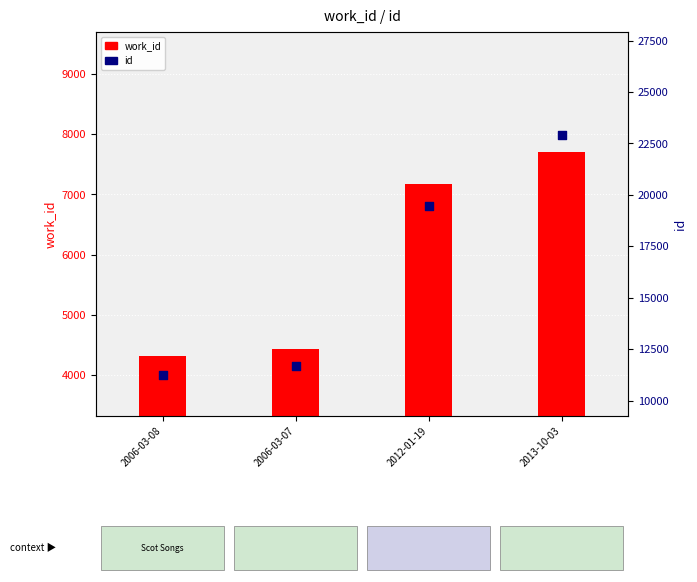

At which category is the sum across all series the highest?

2013-10-03